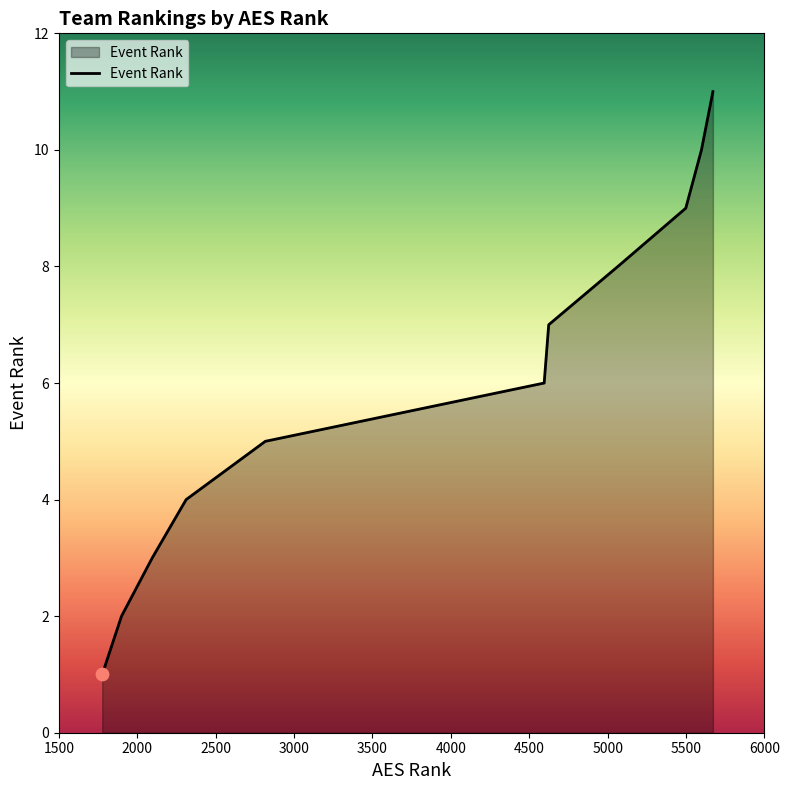

What is the difference between the maximum and minimum values?

10